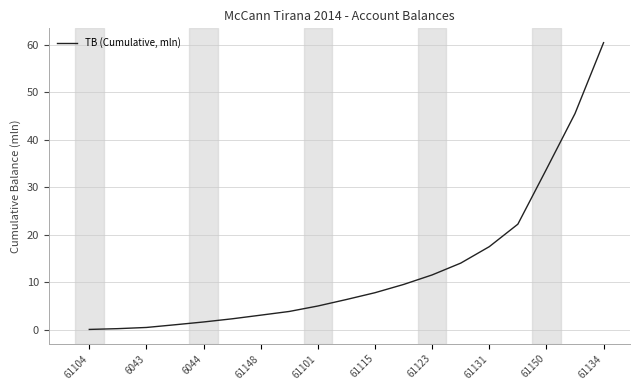

What is the difference between the maximum and minimum values?

60.4